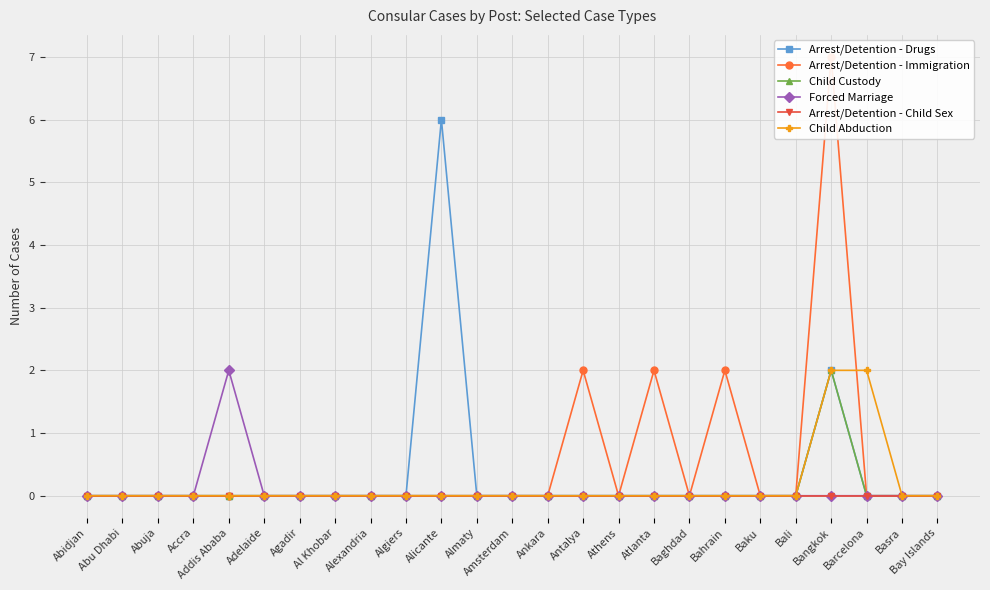

Rank the categories by Arrest/Detention - Drugs value from highest to lowest.

Alicante, Bangkok, Abidjan, Abu Dhabi, Abuja, Accra, Addis Ababa, Adelaide, Agadir, Al Khobar, Alexandria, Algiers, Almaty, Amsterdam, Ankara, Antalya, Athens, Atlanta, Baghdad, Bahrain, Baku, Bali, Barcelona, Basra, Bay Islands